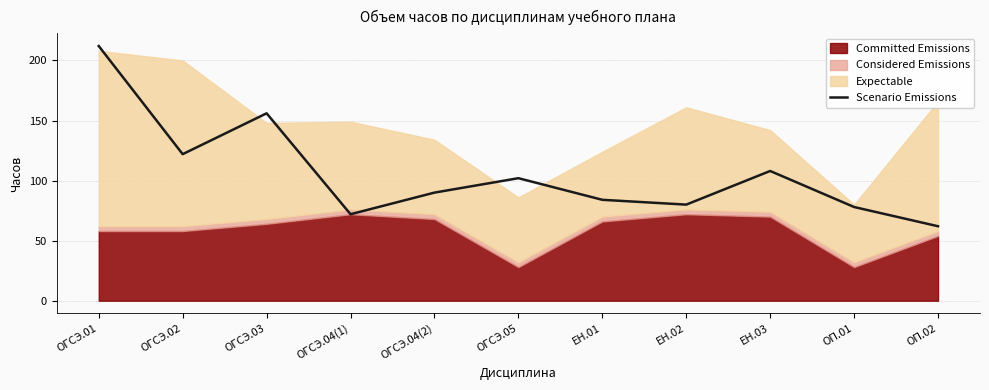

The value at ЕН.02 is 80. True or false?

True